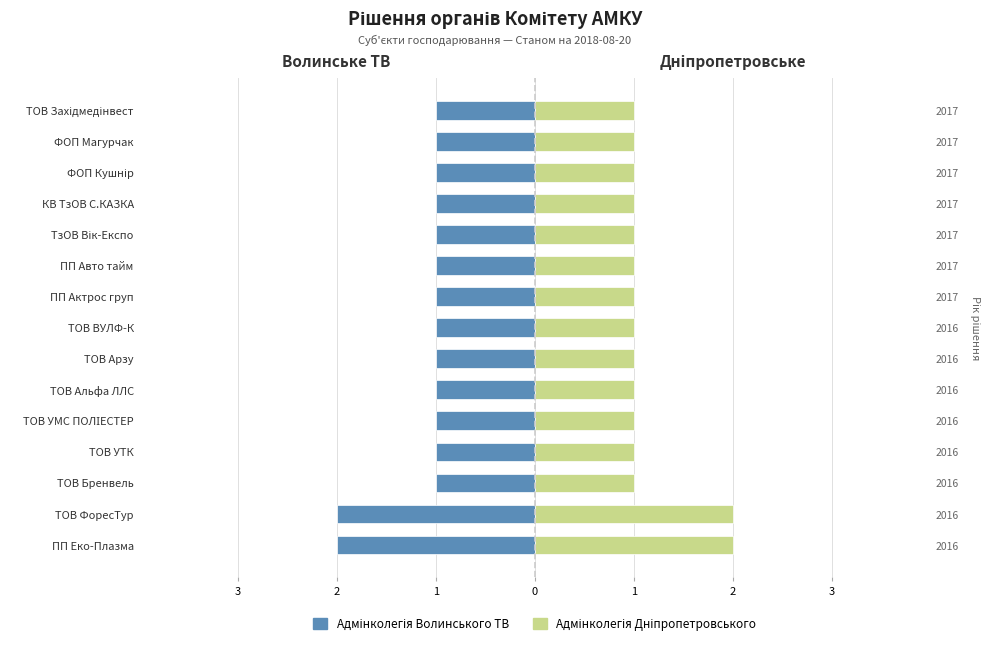

How many bars are there in total?

30